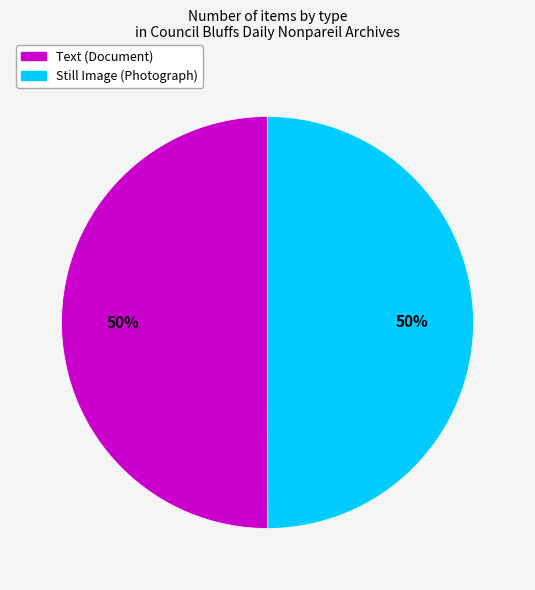

How many segments does this pie chart have?

2